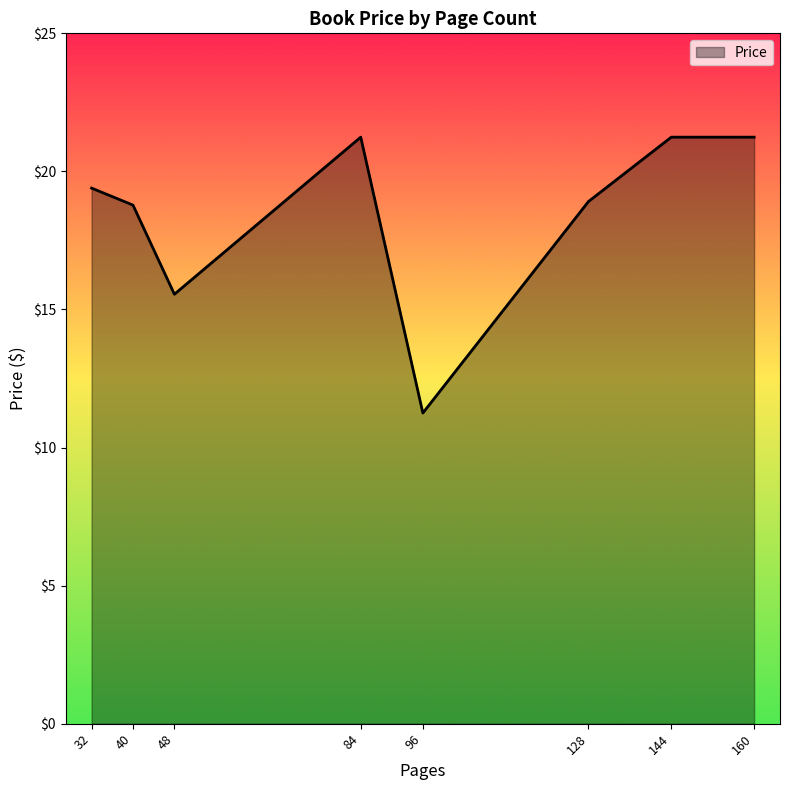

Between 40 and 48, which is larger?

40